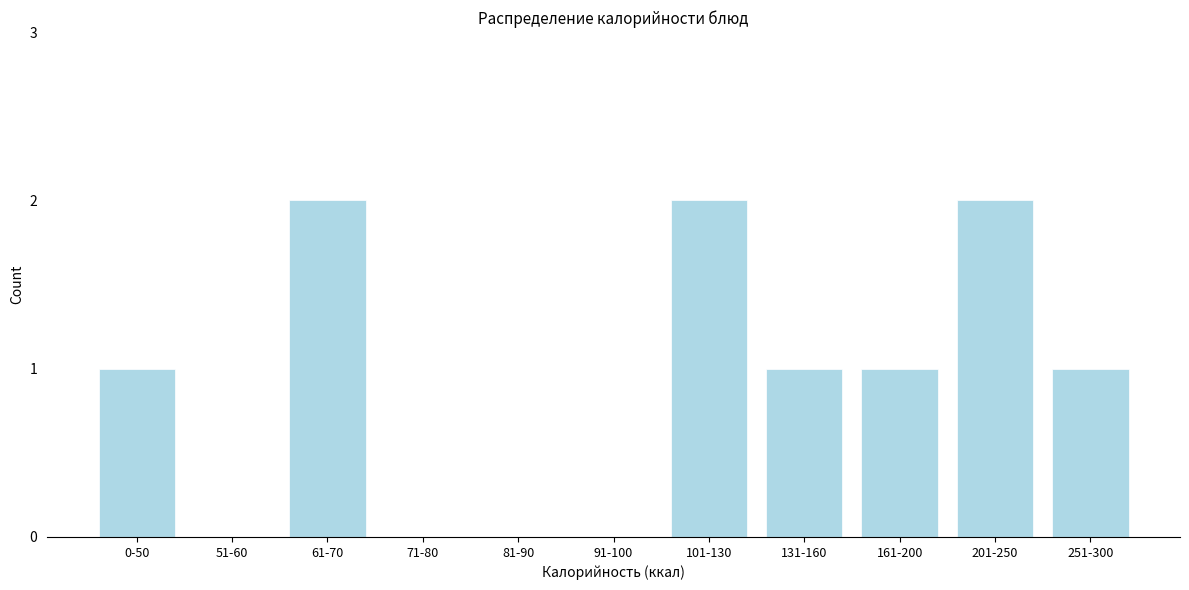

Reading left to right, transcribe all the data shown in this chart.

0-50=1	51-60=0	61-70=2	71-80=0	81-90=0	91-100=0	101-130=2	131-160=1	161-200=1	201-250=2	251-300=1